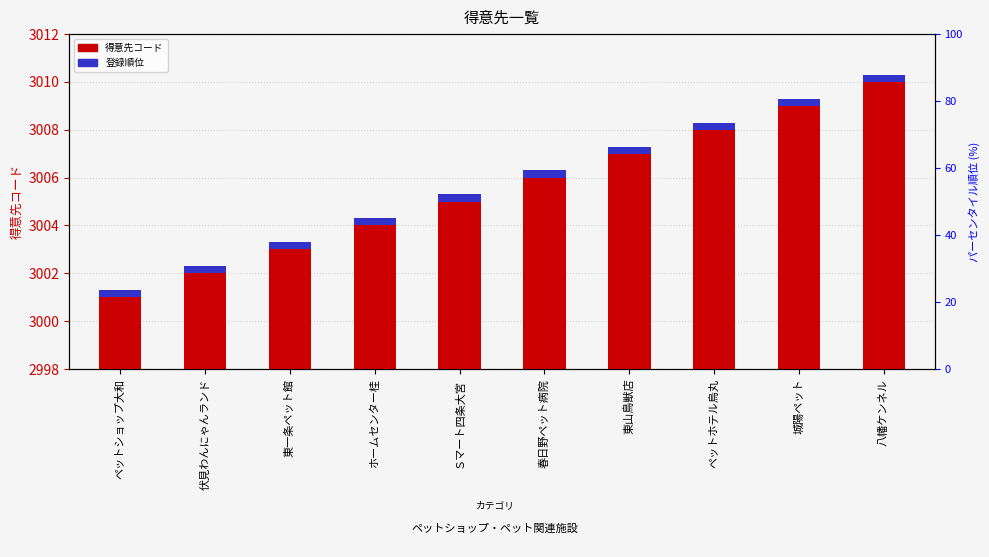

At how many categories does at least one series exceed 2460?

10